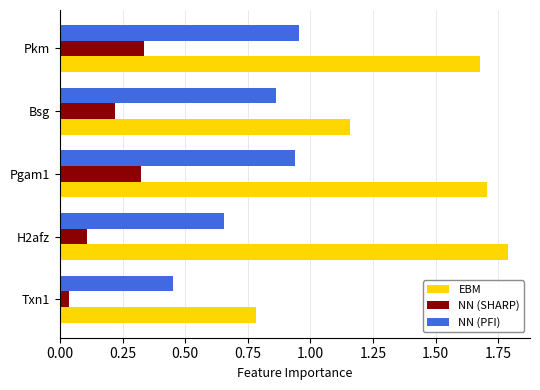

Which series changed the most between H2afz and Pgam1?

NN (PFI)